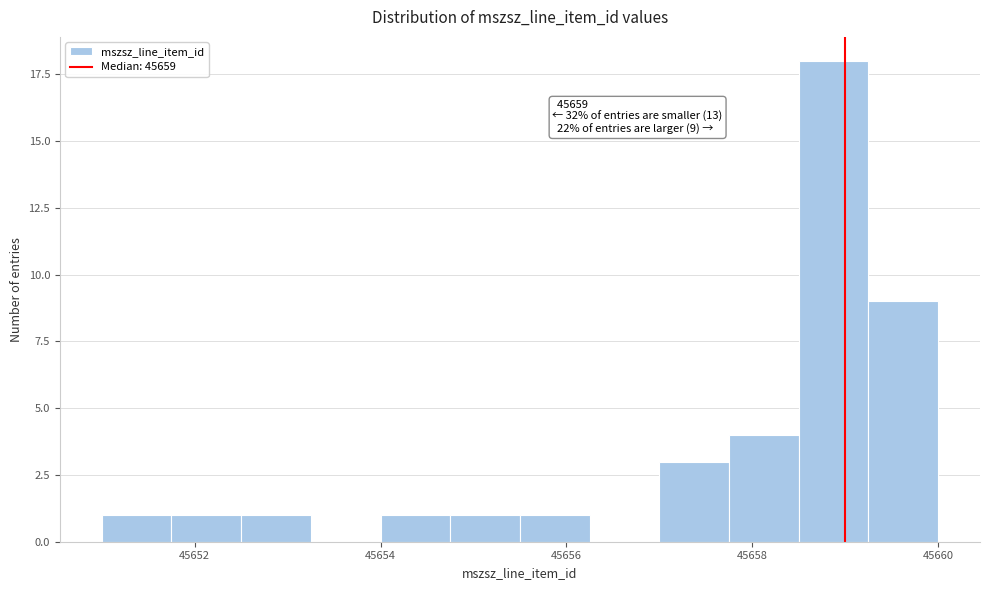

Read against the x-axis, roughly where is the centre of the tallest bar?

45658.8